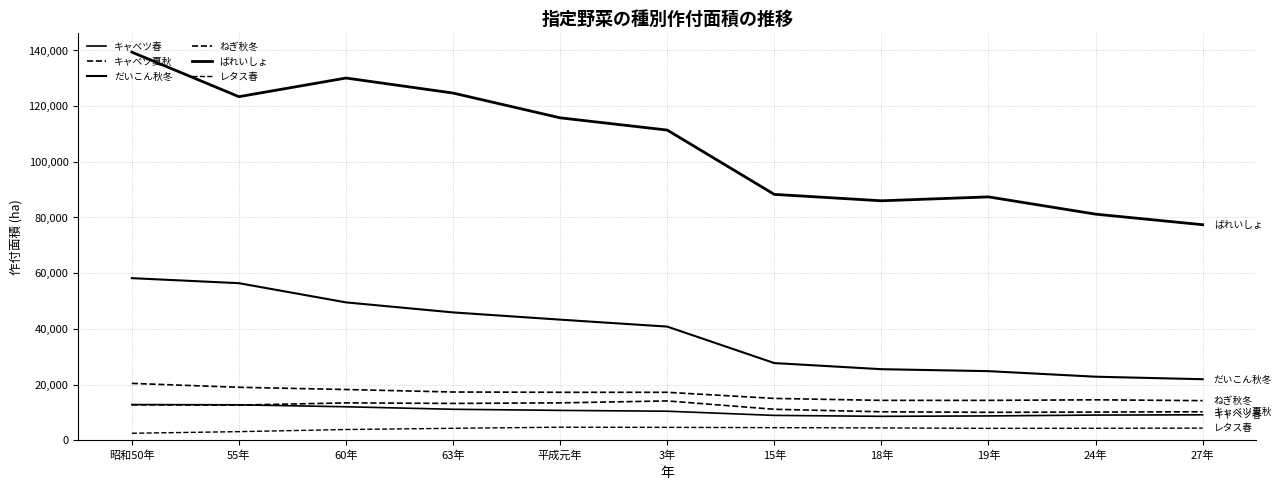

How many lines are shown in the chart?

6